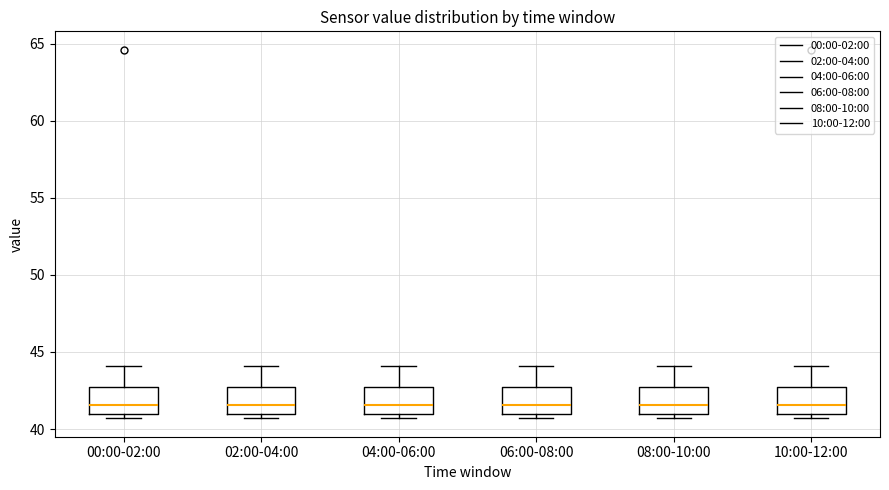

Reading left to right, read every box against the y-axis: the position of its median line, the range the box covers, and the ends of its whiskers. The values are not printed on the chart, so give them approximately, as read against the axis.

00:00-02:00: median 41.5, box 41.0 to 42.5, whiskers 40.5 to 44.0
02:00-04:00: median 41.5, box 41.0 to 42.5, whiskers 40.5 to 44.0
04:00-06:00: median 41.5, box 41.0 to 42.5, whiskers 40.5 to 44.0
06:00-08:00: median 41.5, box 41.0 to 42.5, whiskers 40.5 to 44.0
08:00-10:00: median 41.5, box 41.0 to 42.5, whiskers 40.5 to 44.0
10:00-12:00: median 41.5, box 41.0 to 42.5, whiskers 40.5 to 44.0